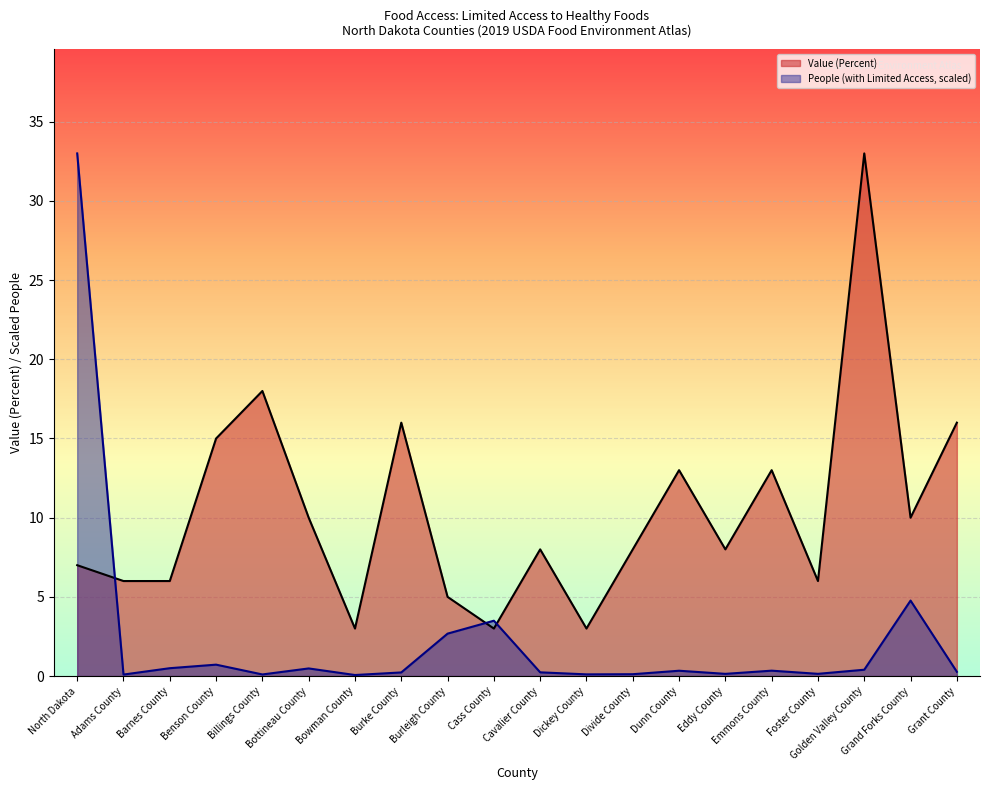

List the series in order of their peak value, highest first.

People (with Limited Access), Value (Percent)